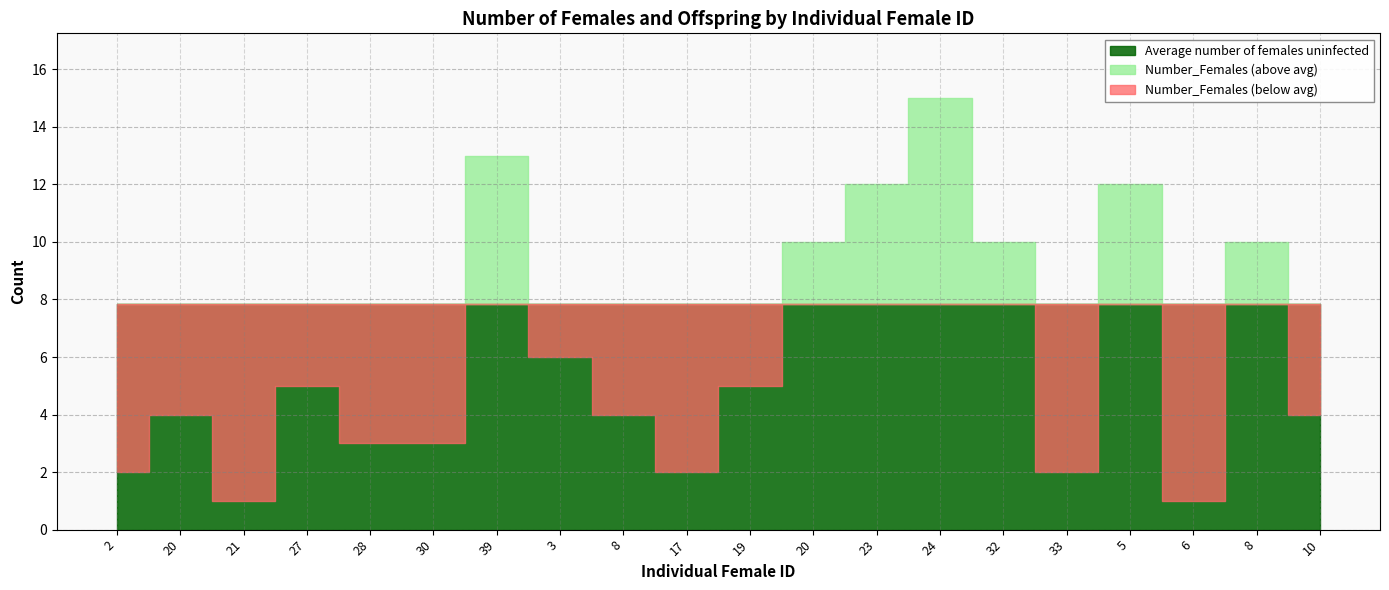

What is the difference between the Number_Females values at 30 and 8?

7.0